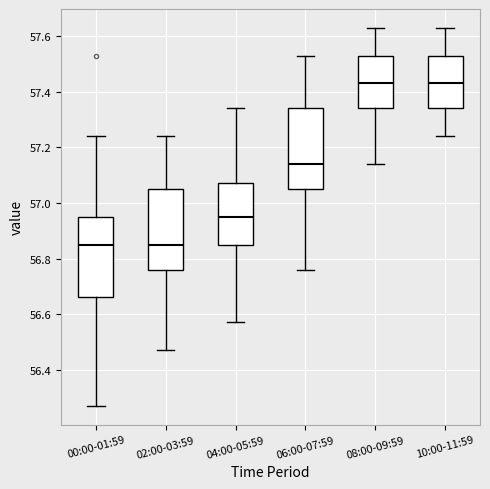

Reading left to right, transcribe this box plot: for each box, give where its median line is, the range the box spans, and where its two whiskers end, as read against the y-axis. The values are not printed on the chart, so give them approximately, as read against the axis.

00:00-01:59: median 56.86, box 56.66 to 56.96, whiskers 56.28 to 57.24
02:00-03:59: median 56.86, box 56.76 to 57.06, whiskers 56.48 to 57.24
04:00-05:59: median 56.96, box 56.86 to 57.08, whiskers 56.58 to 57.34
06:00-07:59: median 57.14, box 57.06 to 57.34, whiskers 56.76 to 57.54
08:00-09:59: median 57.44, box 57.34 to 57.54, whiskers 57.14 to 57.64
10:00-11:59: median 57.44, box 57.34 to 57.54, whiskers 57.24 to 57.64